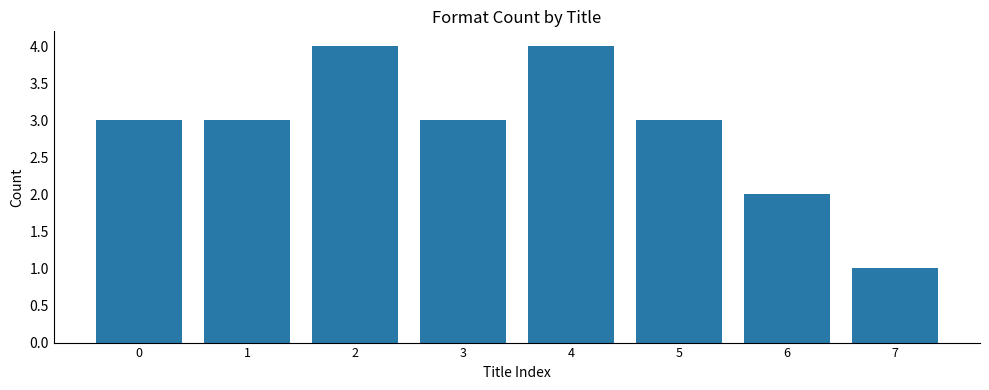

What value does the data have at 5?

3